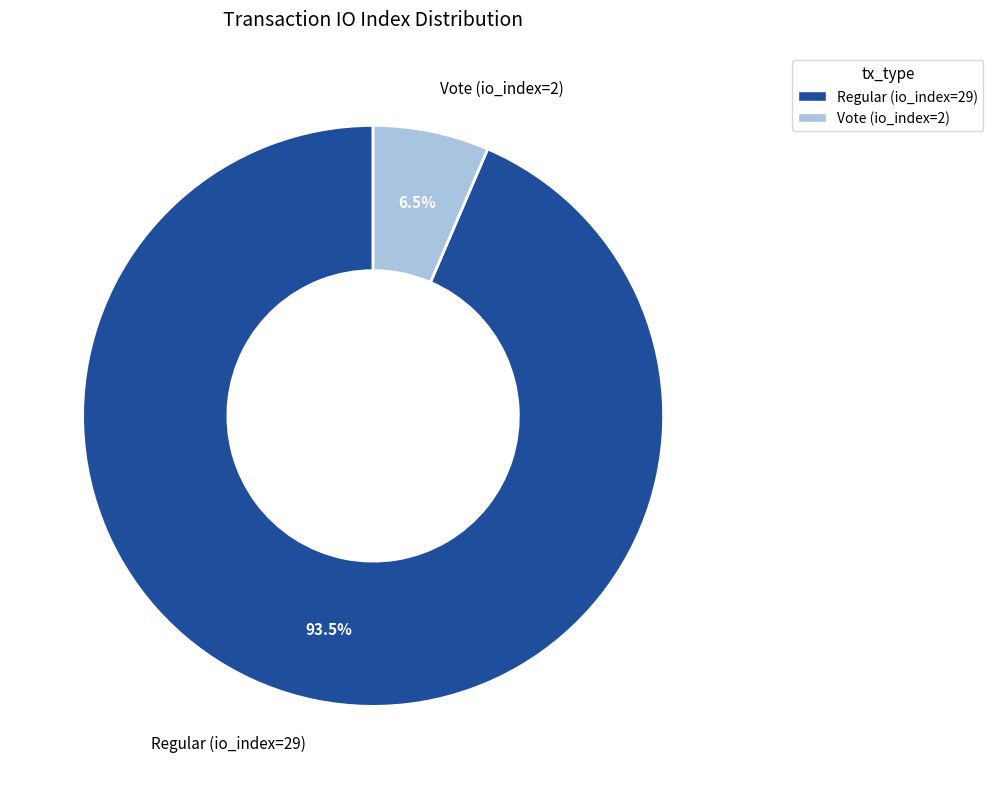

Rank the categories by value from highest to lowest.

Regular (io_index=29), Vote (io_index=2)